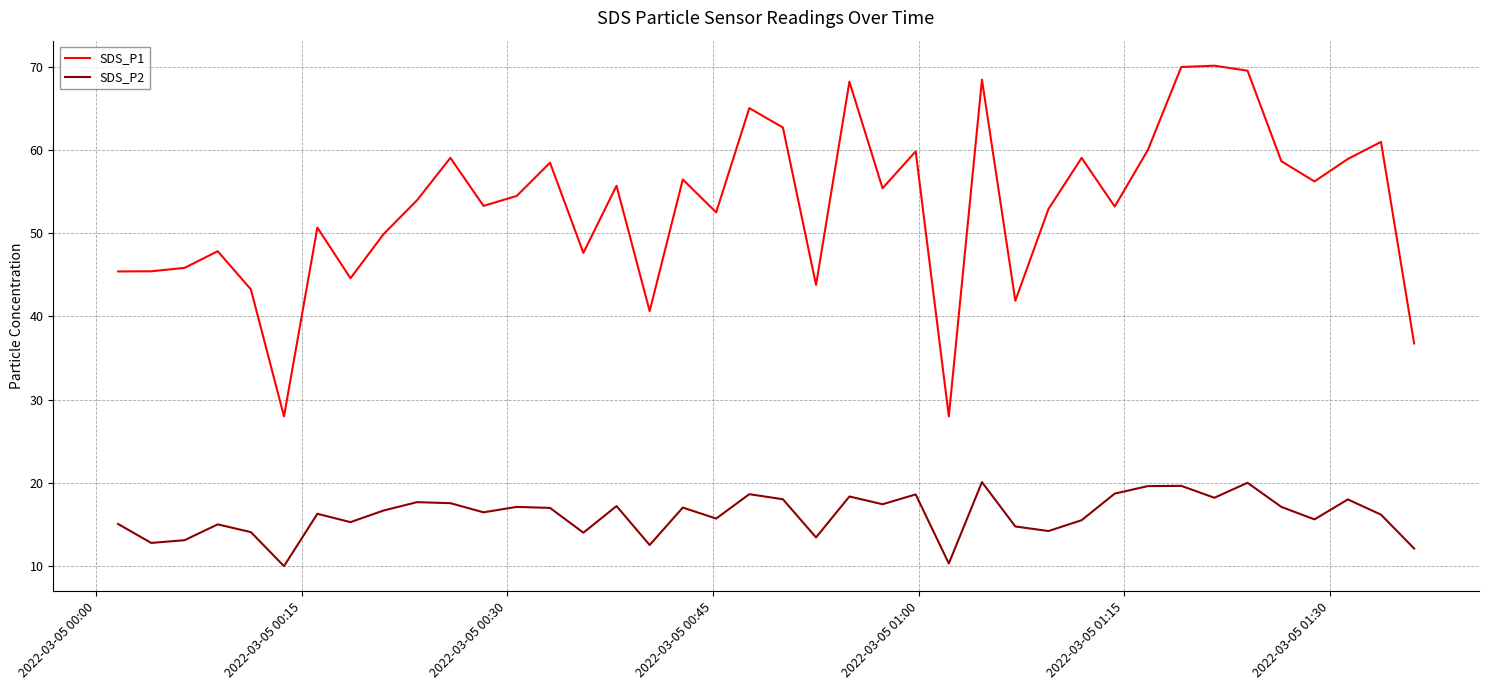

What is the minimum value for SDS_P2?

10.0